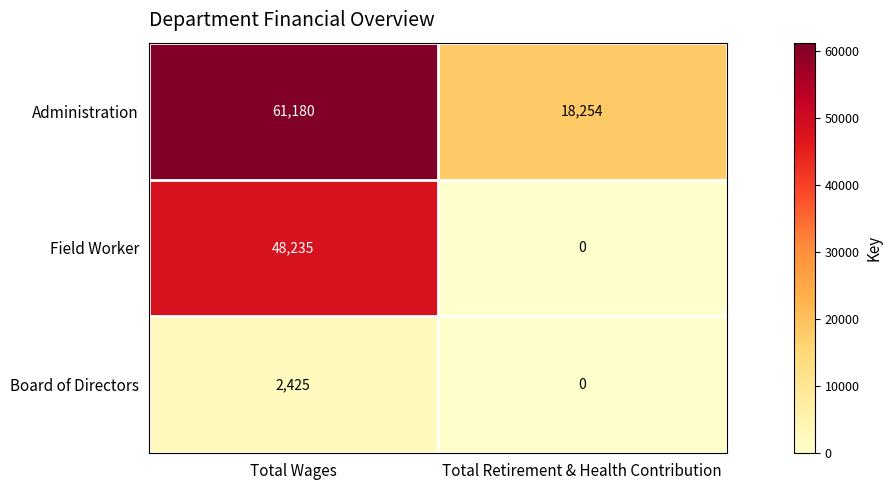

The value of Board of Directors at Total Retirement & Health Contribution is 1083. True or false?

False